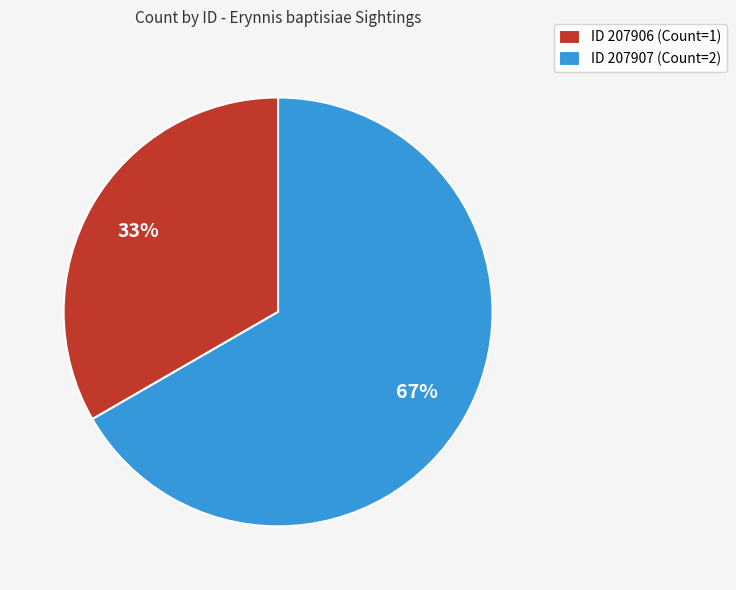

To the nearest percent, what portion does ID 207906 (Count=1) represent?

33%